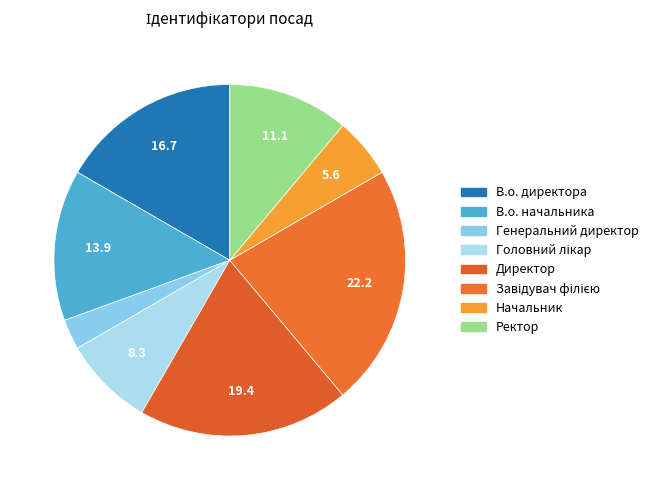

How many segments does this pie chart have?

8